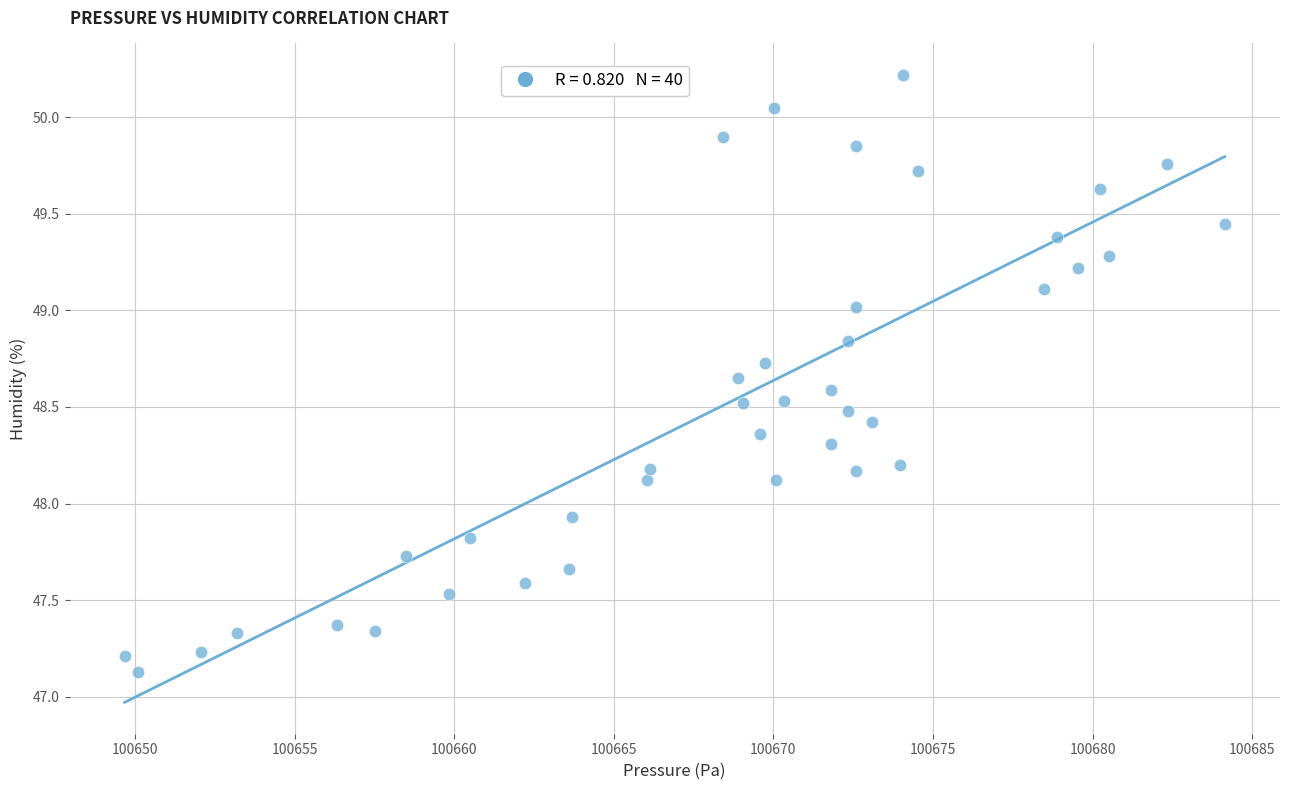

What is the range of X values (max minus min)?

34.5